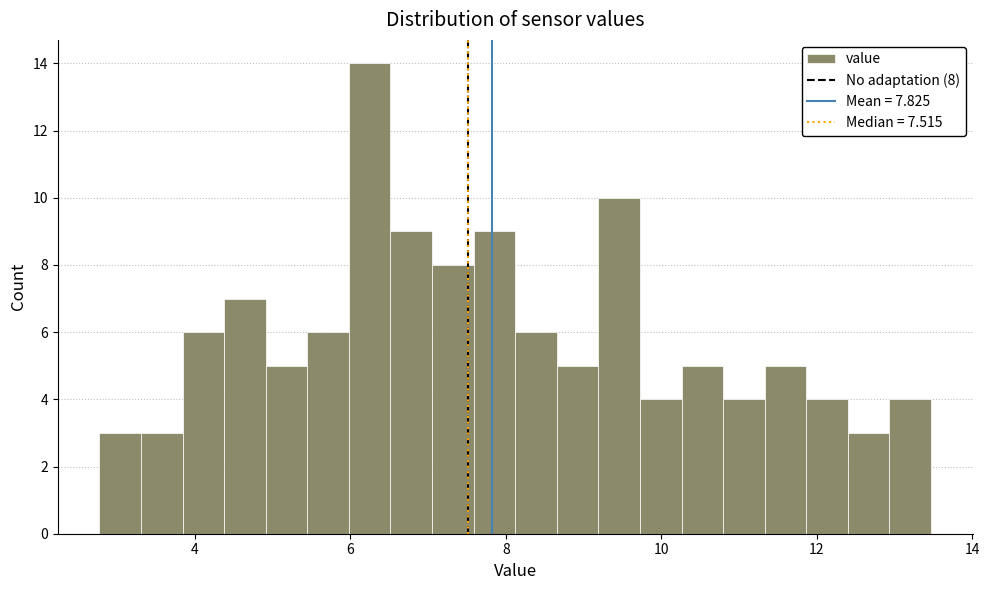

Around what value on the x-axis is the tallest bar? Give the approximate position of its centre, as read against the axis.

6.2